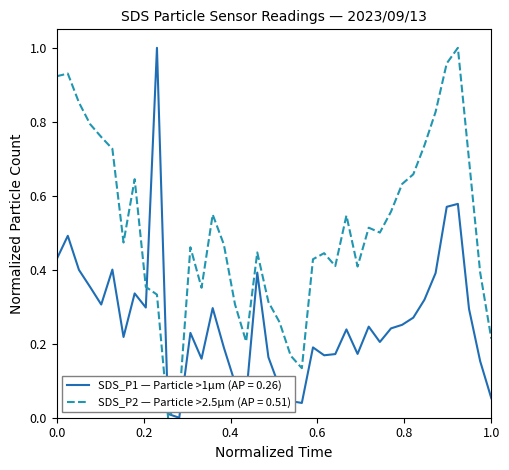

Which series has the largest total across all categories?

SDS_P2 — Particle >2.5µm (AP = 0.51)